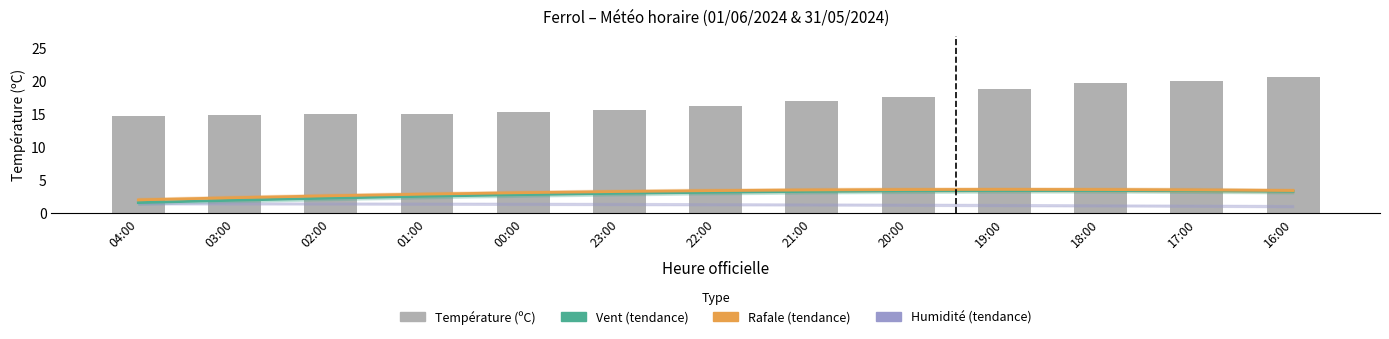

Which has a higher value, 17:00 or 04:00?

17:00